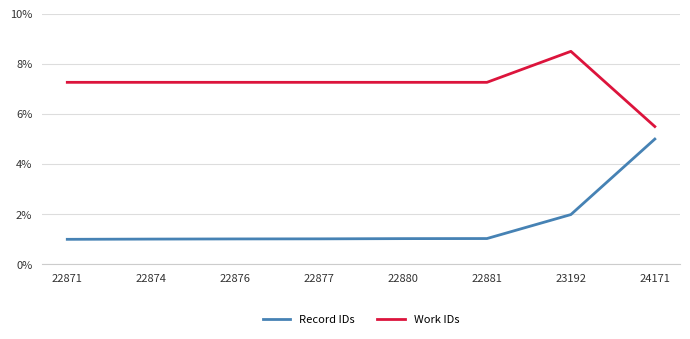

Where is Record IDs nearest to the value 3?

23192